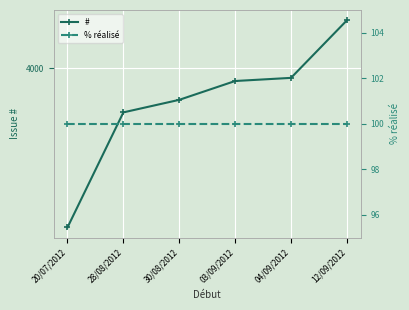

What is the sum of all # values?

23801